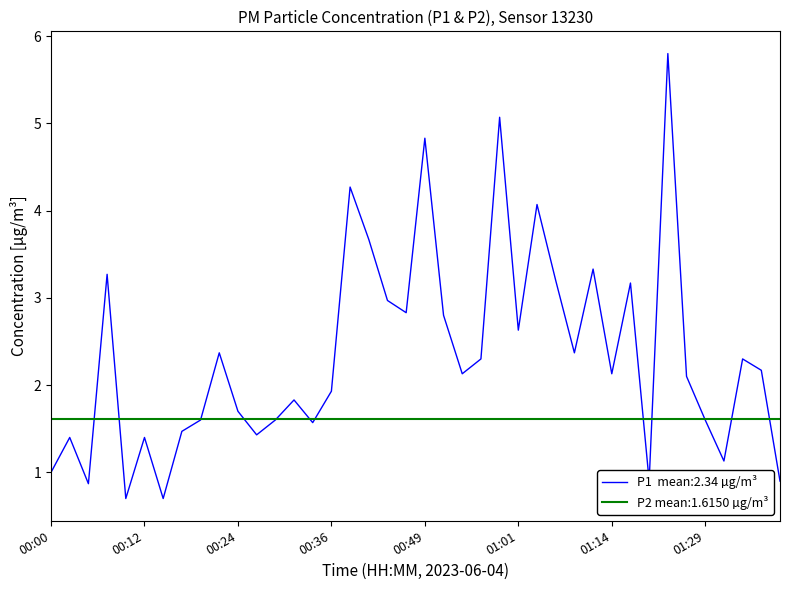

What is the sum of all values?

93.5